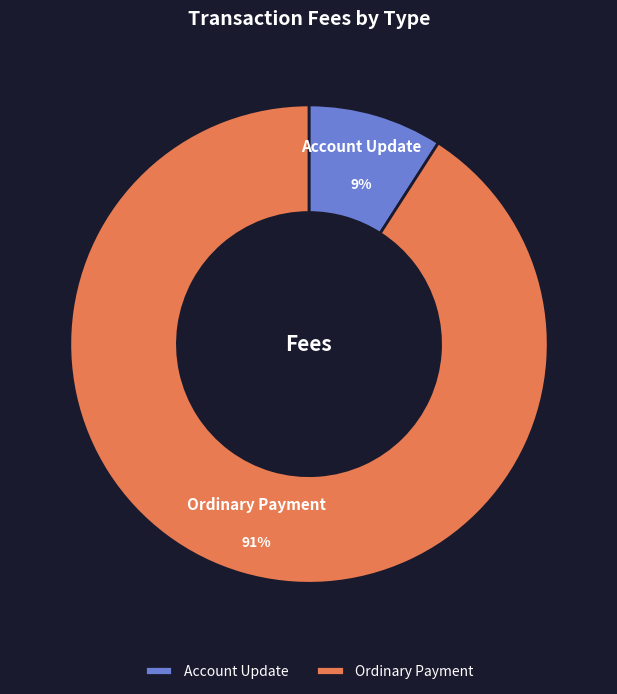

How many slices are in this pie chart?

2